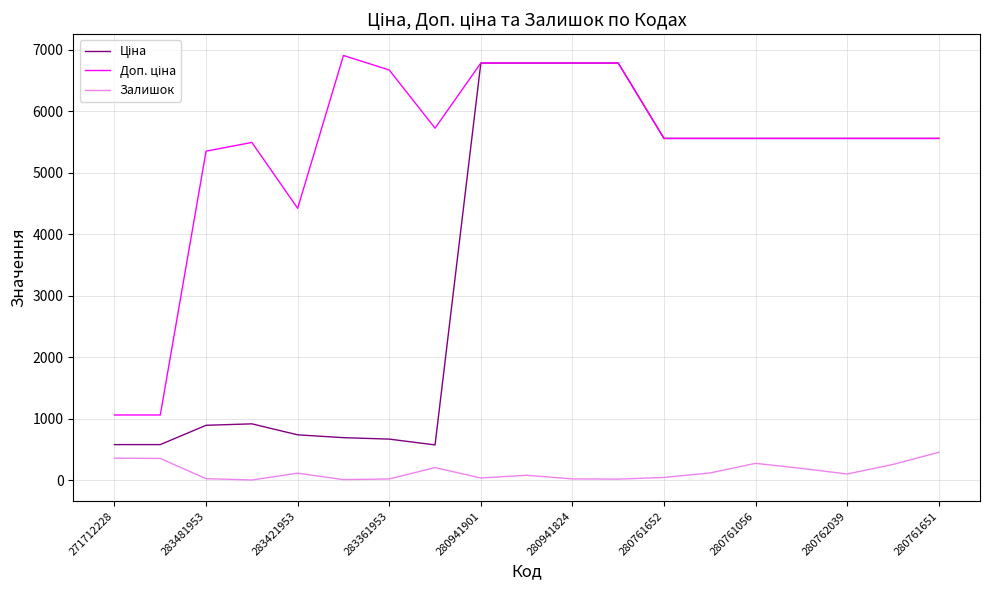

How many categories are shown in the chart?

19